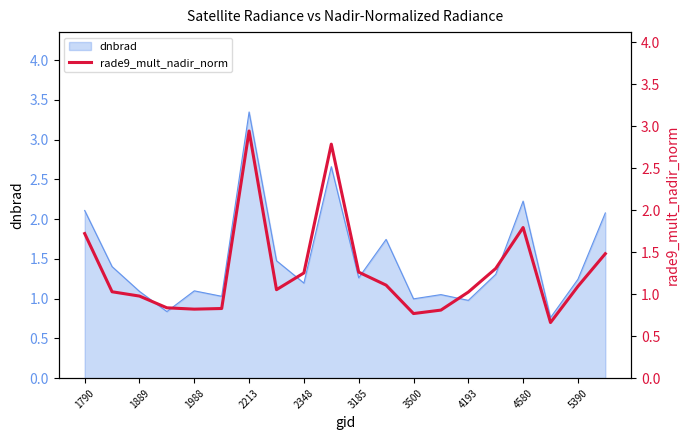

True or false: dnbrad has a value of 0.7 at 2348.

False